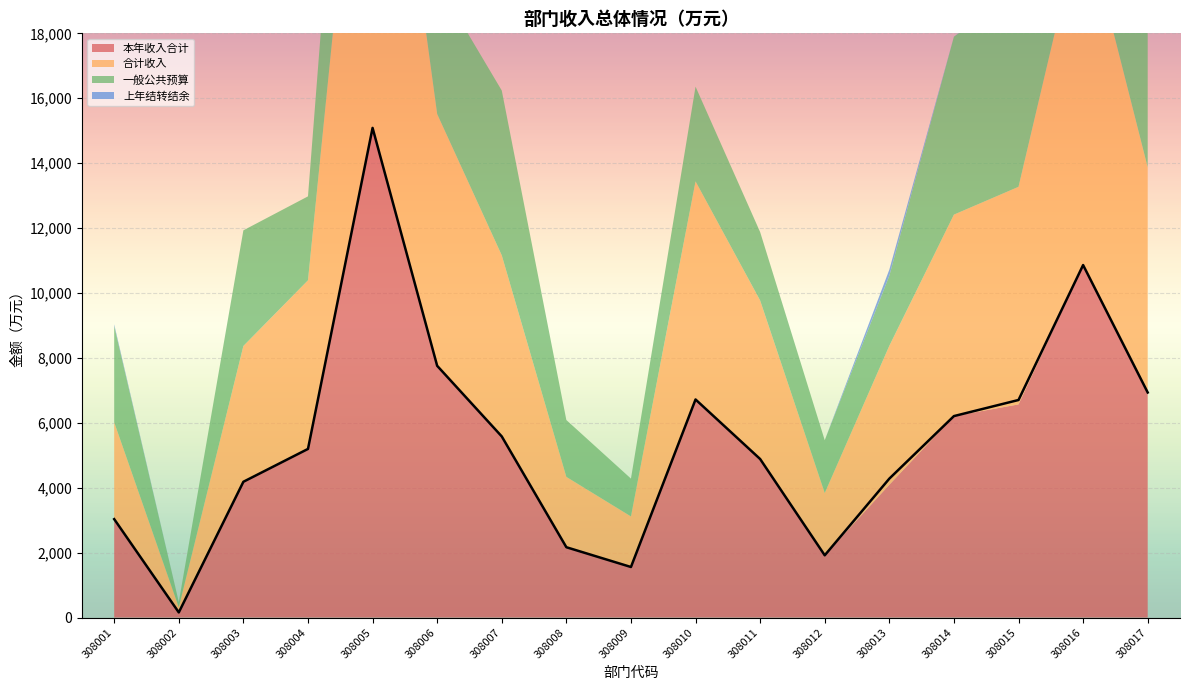

Which category has the lowest value across all series?

308002